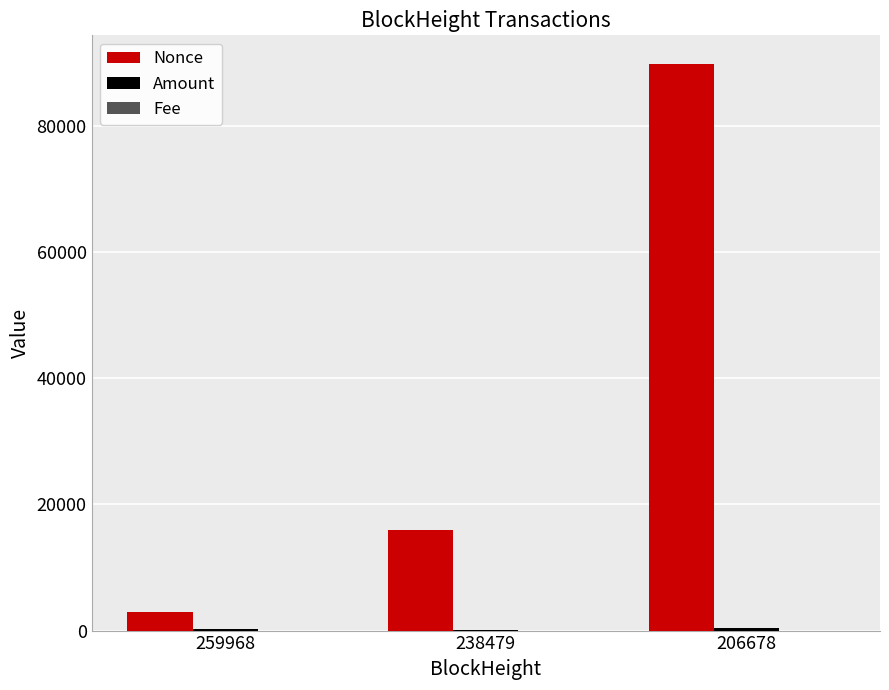

At which category is the sum across all series the highest?

206678